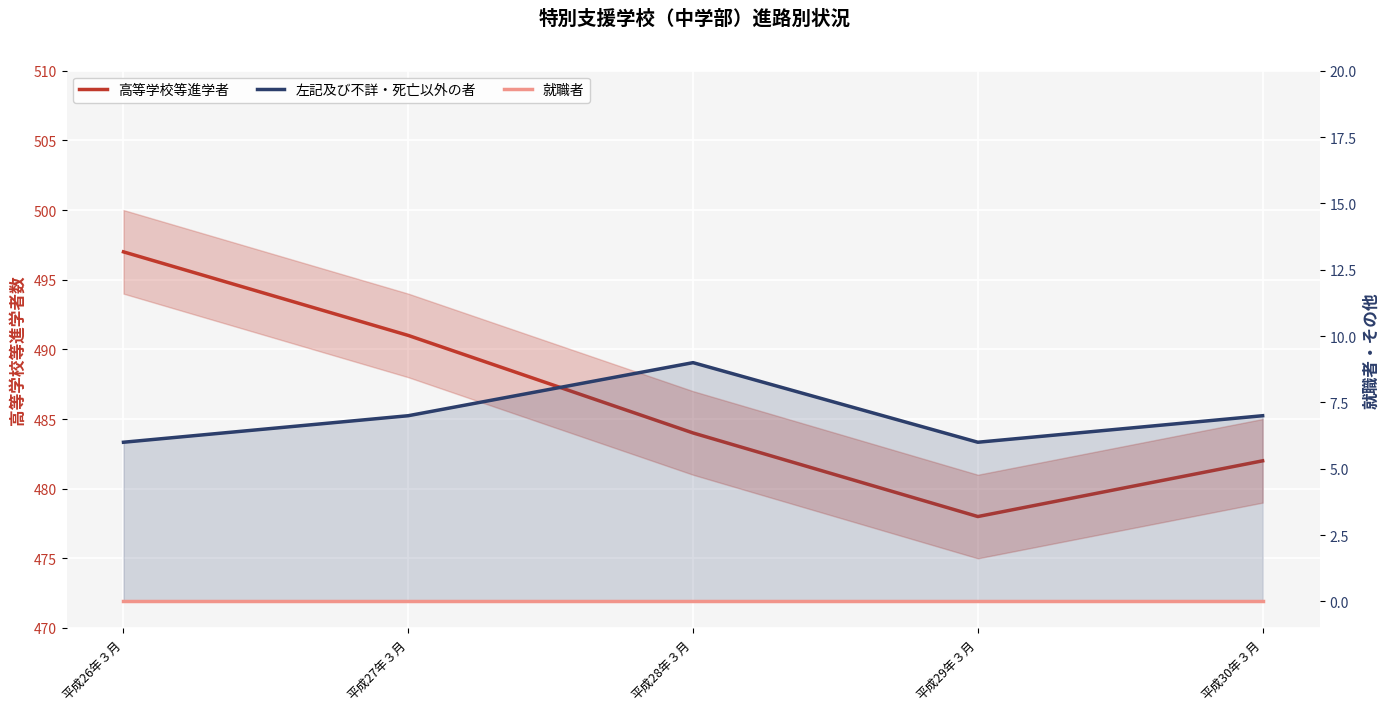

How many lines are shown in the chart?

3